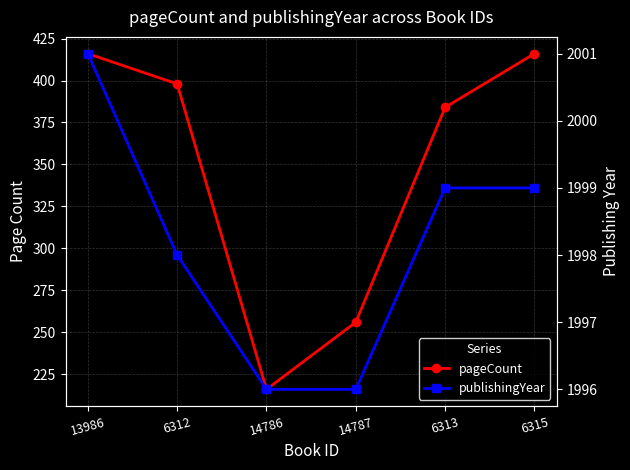

Reading right to left, what are all the values shown in this chart?

pageCount: 6315=416	6313=384	14787=256	14786=216	6312=398	13986=416
publishingYear: 6315=1999	6313=1999	14787=1996	14786=1996	6312=1998	13986=2001